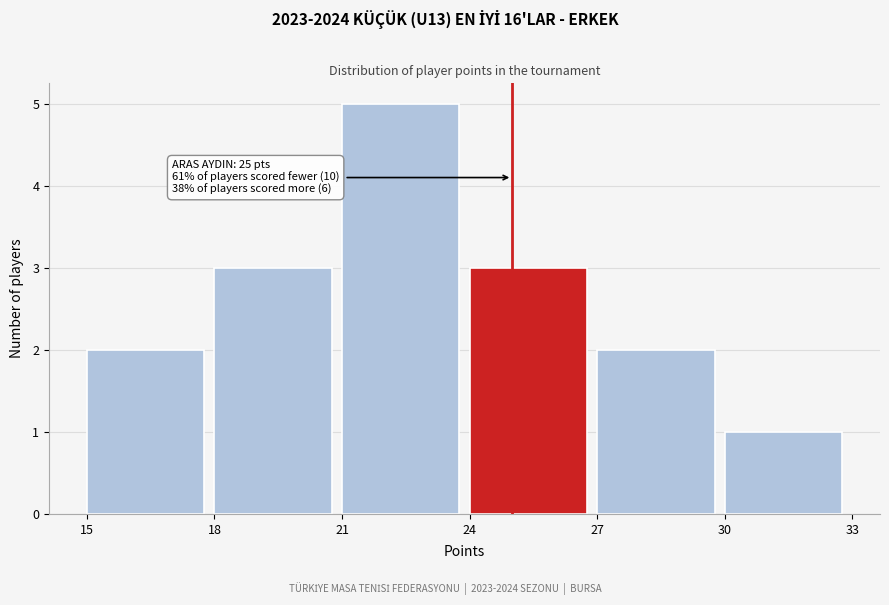

Which range on the x-axis has the tallest bar?

21 to 24